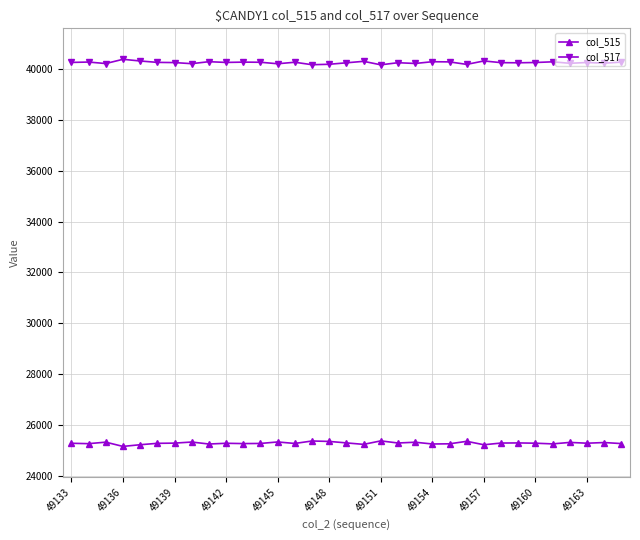

What is the difference between the maximum and minimum values in the col_517 series?

217